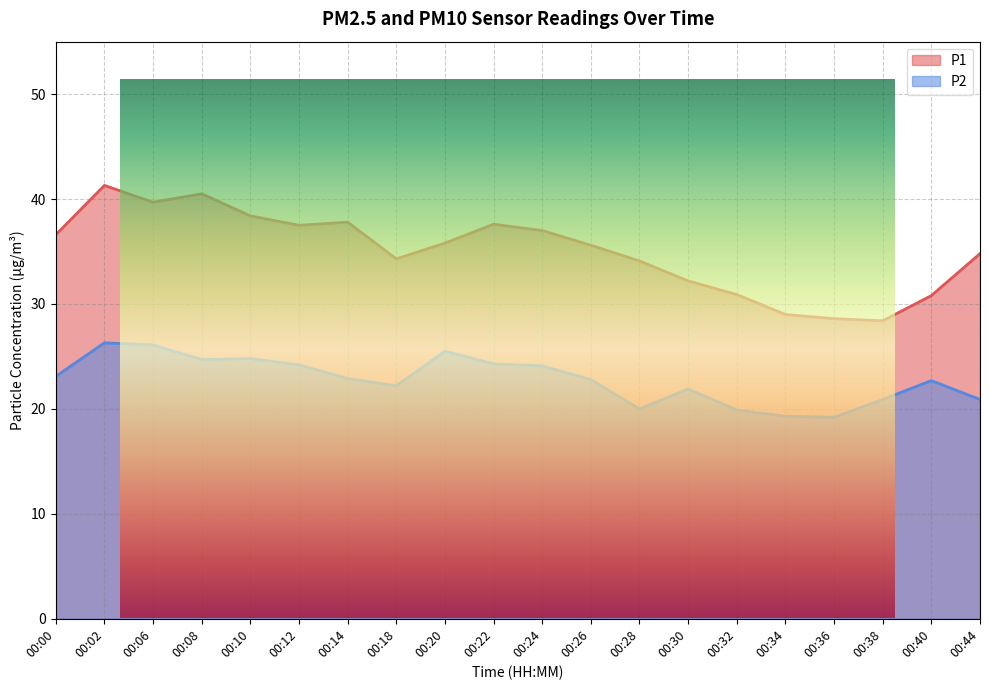

What is the total value across all series at 00:12?

61.7